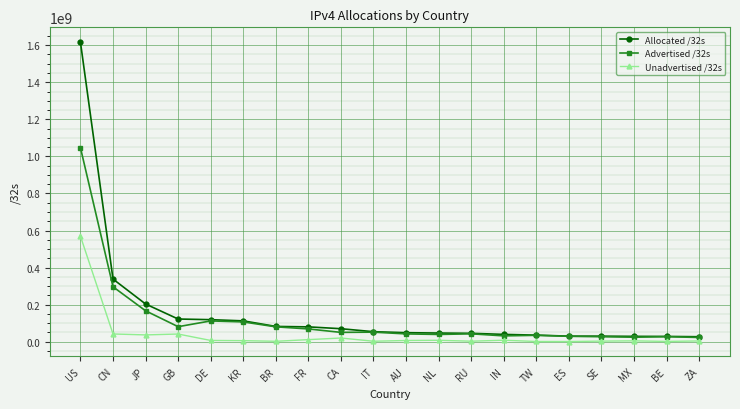

At which category is the sum across all series the highest?

US